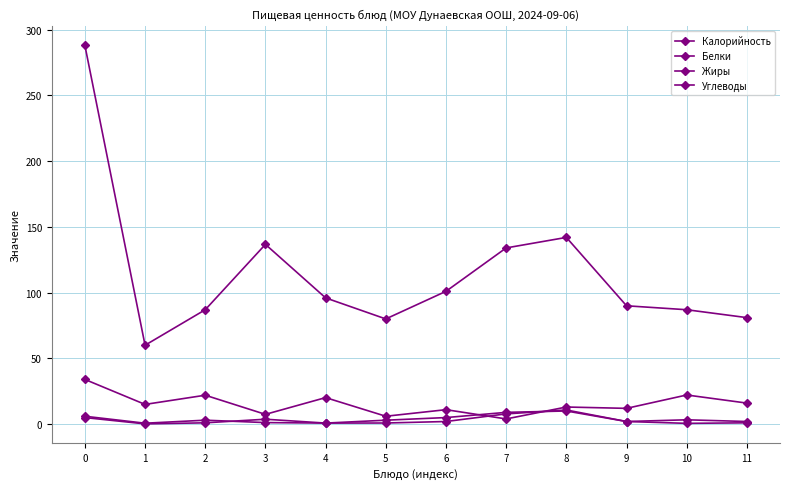

The value of Калорийность at 9 is 62.2. True or false?

False